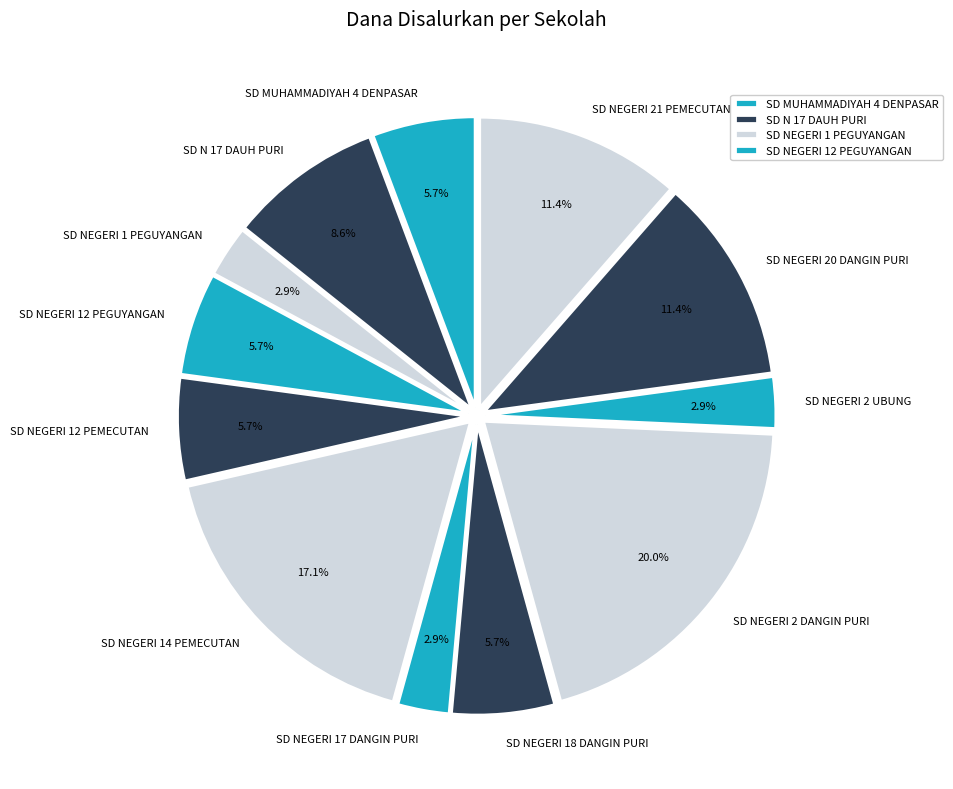

To the nearest percent, what is the average slice percentage?

8%